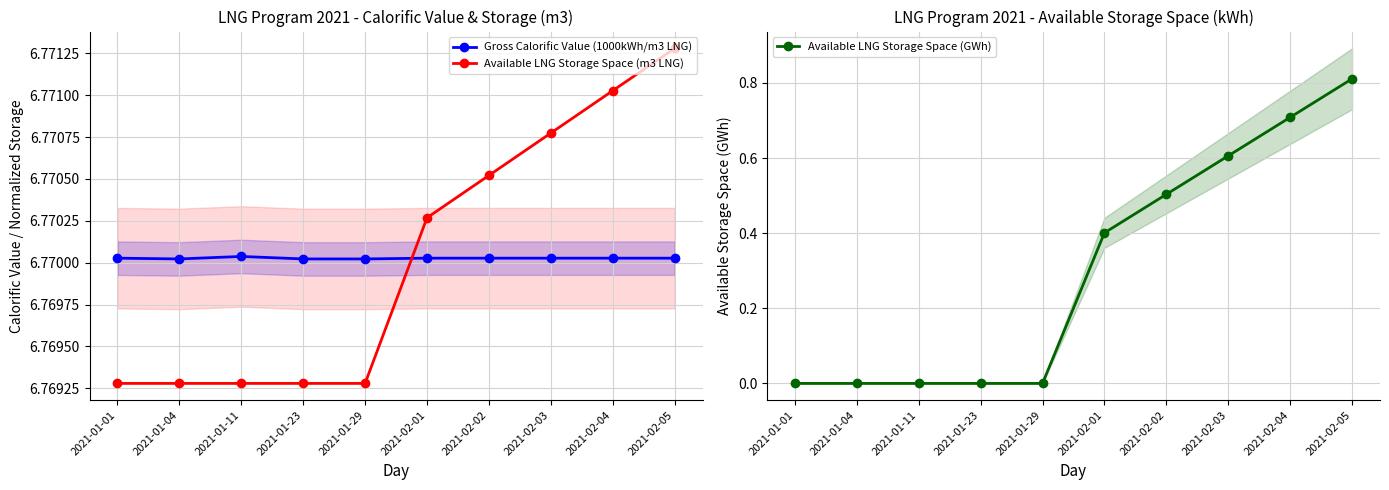

Reading right to left, transcribe all the data shown in this chart.

Gross Calorific Value (1000kWh/m3 LNG): 2021-02-05=6.8	2021-02-04=6.8	2021-02-03=6.8	2021-02-02=6.8	2021-02-01=6.8	2021-01-29=6.8	2021-01-23=6.8	2021-01-11=6.8	2021-01-04=6.8	2021-01-01=6.8
Available LNG Storage Space (m3 LNG): 2021-02-05=6.8	2021-02-04=6.8	2021-02-03=6.8	2021-02-02=6.8	2021-02-01=6.8	2021-01-29=6.8	2021-01-23=6.8	2021-01-11=6.8	2021-01-04=6.8	2021-01-01=6.8
Available LNG Storage Space (GWh): 2021-02-05=0.8	2021-02-04=0.7	2021-02-03=0.6	2021-02-02=0.5	2021-02-01=0.4	2021-01-29=0.0	2021-01-23=0.0	2021-01-11=0.0	2021-01-04=0.0	2021-01-01=0.0